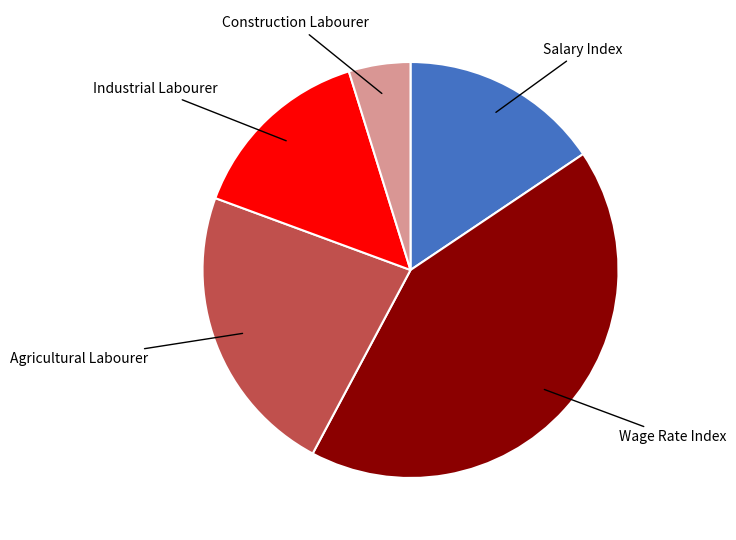

True or false: Construction Labourer accounts for 5% of the total.

True